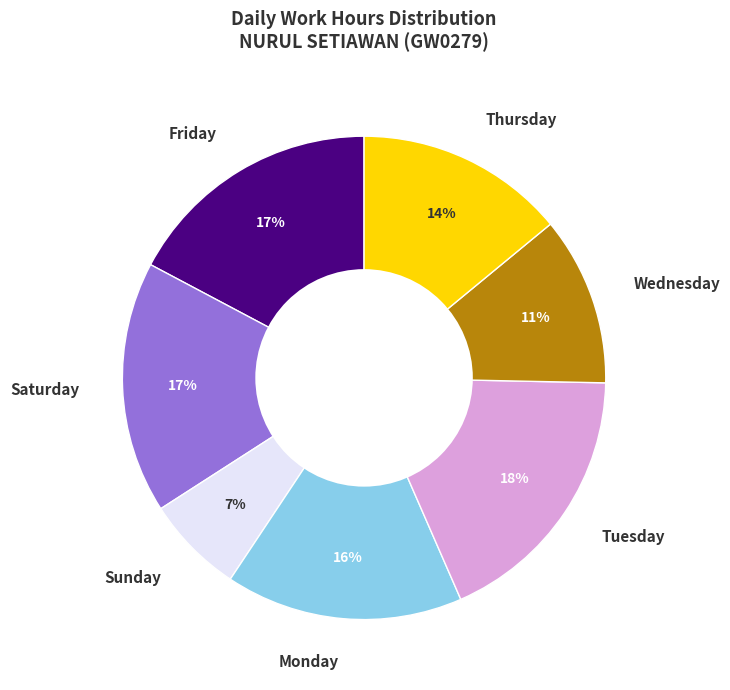

To the nearest percent, what is the difference between the Monday and Tuesday slice percentages?

2%